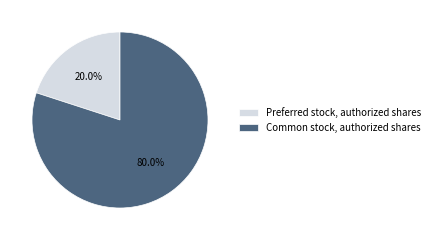

To the nearest percent, what is the combined percentage of Common stock, authorized shares and Preferred stock, authorized shares?

100%